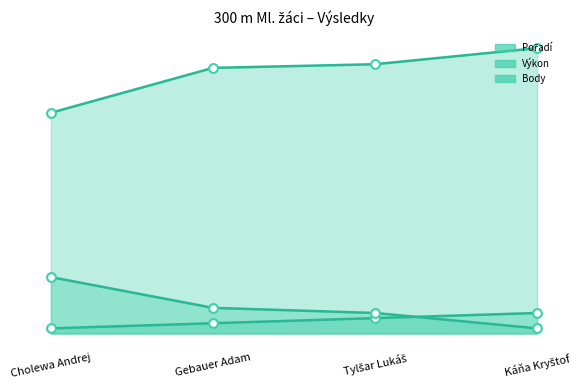

At how many categories does at least one series exceed 46?

3